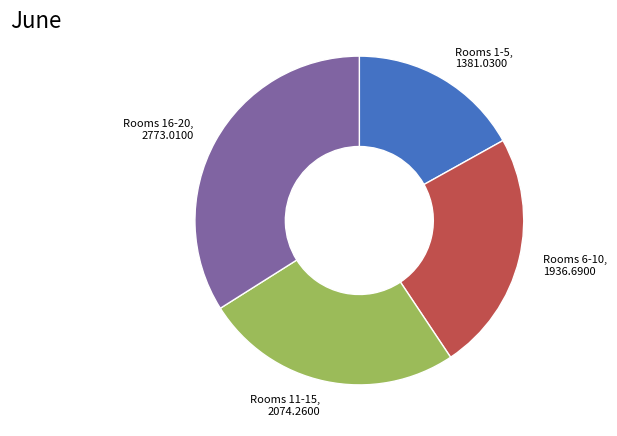

Rank the categories by value from highest to lowest.

Rooms 16-20, Rooms 11-15, Rooms 6-10, Rooms 1-5